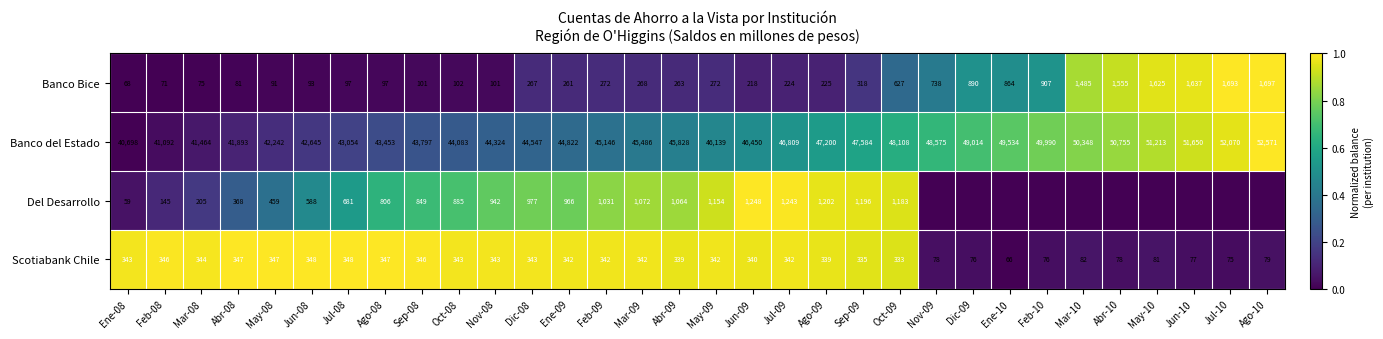

Is the value of Scotiabank Chile at Ene-10 greater than the value of Del Desarrollo at Sep-08?

No